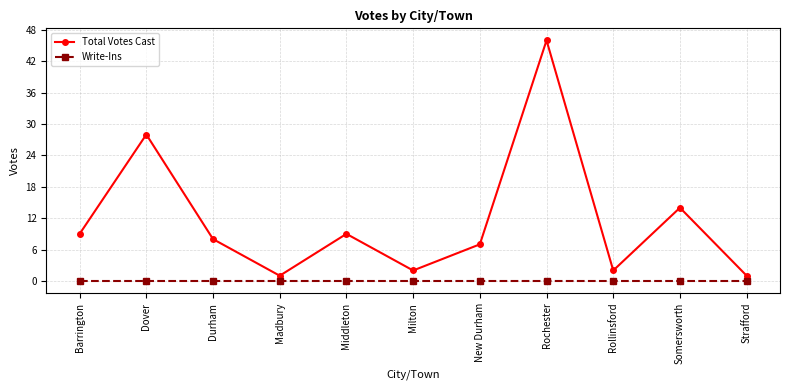

Count the number of categories in the chart.

11